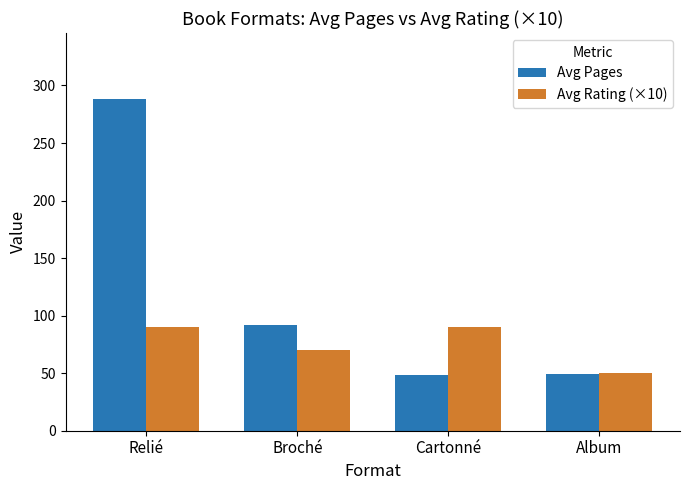

What is the difference between the Avg Pages values at Broché and Album?

43